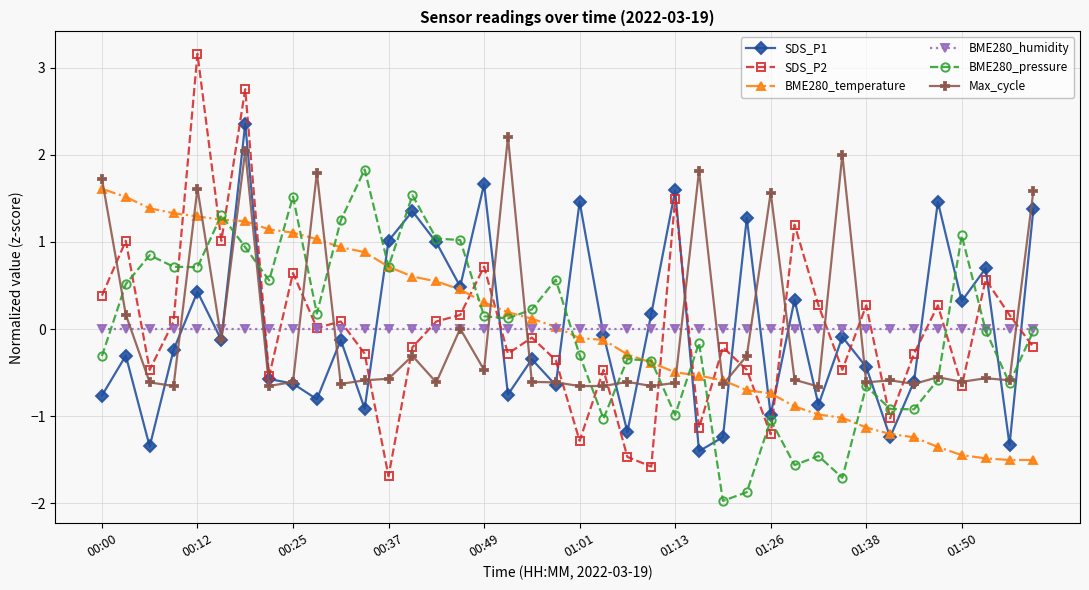

True or false: SDS_P2 has more than 0 points higher than both neighbors.

True